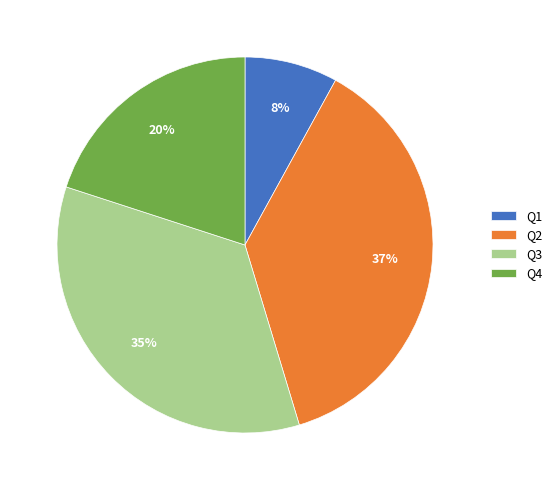

How many slices are in this pie chart?

4